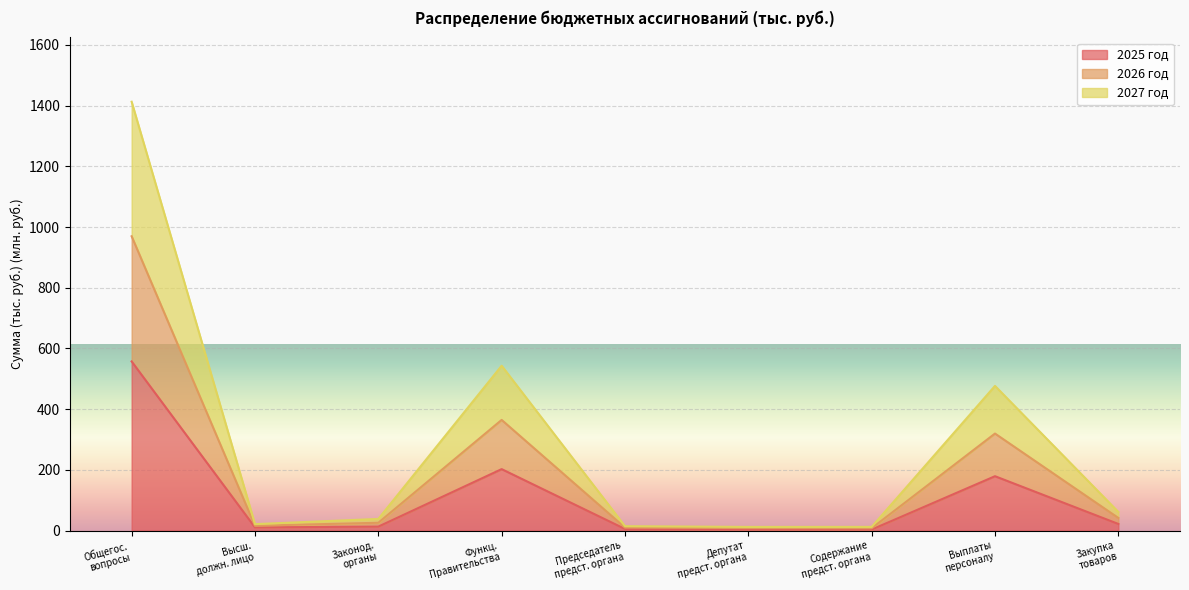

What is the difference between the maximum and minimum values in the 2025 год series?

554.0